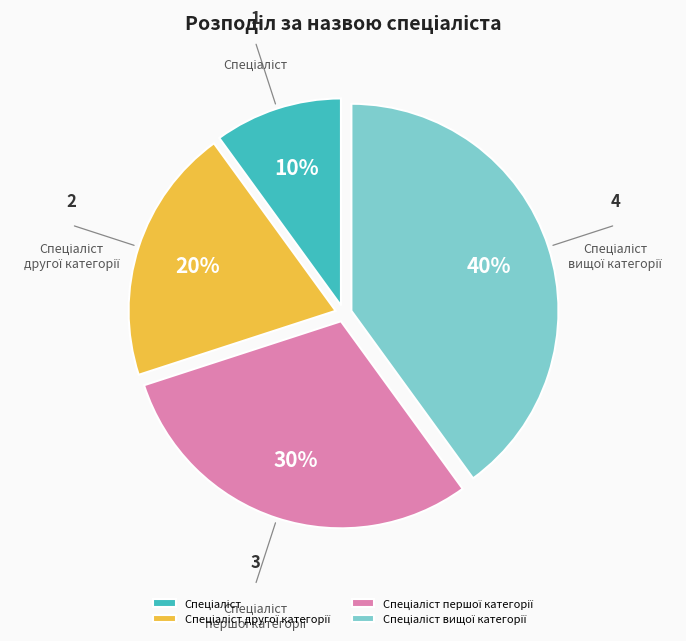

Does any single category account for the majority?

No